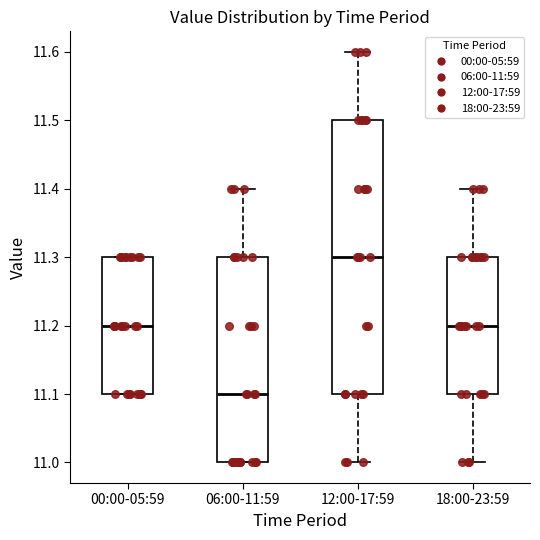

Comparing the boxes themselves (not the whiskers), which one is the tallest?

12:00-17:59